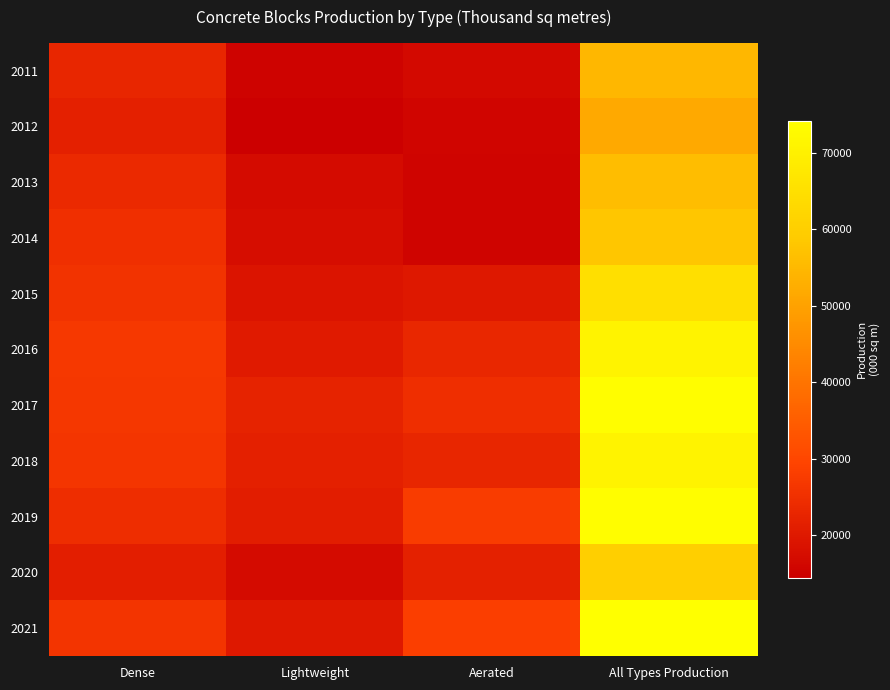

What is the minimum value shown in the chart?

14382.9